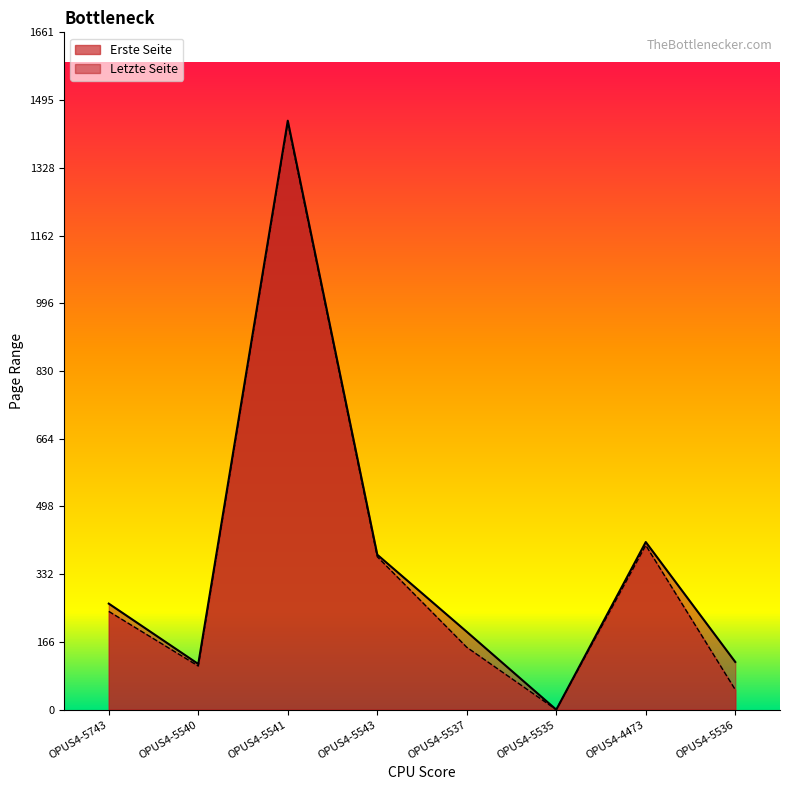

Where does the Erste Seite series first go above 241?

OPUS4-5541